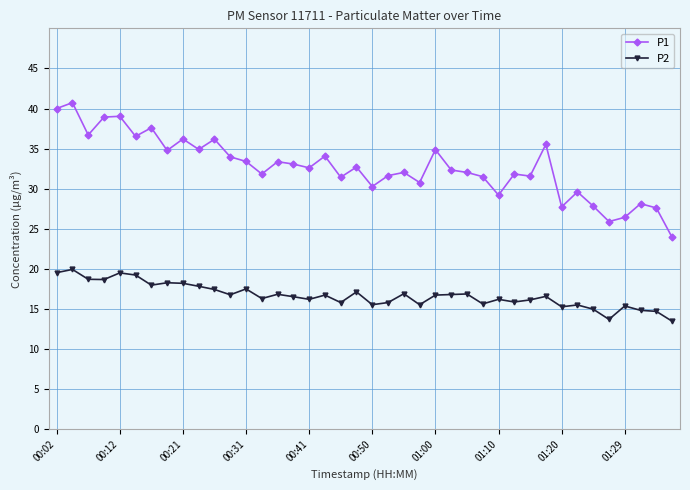

Which series has the widest spread of values?

P1